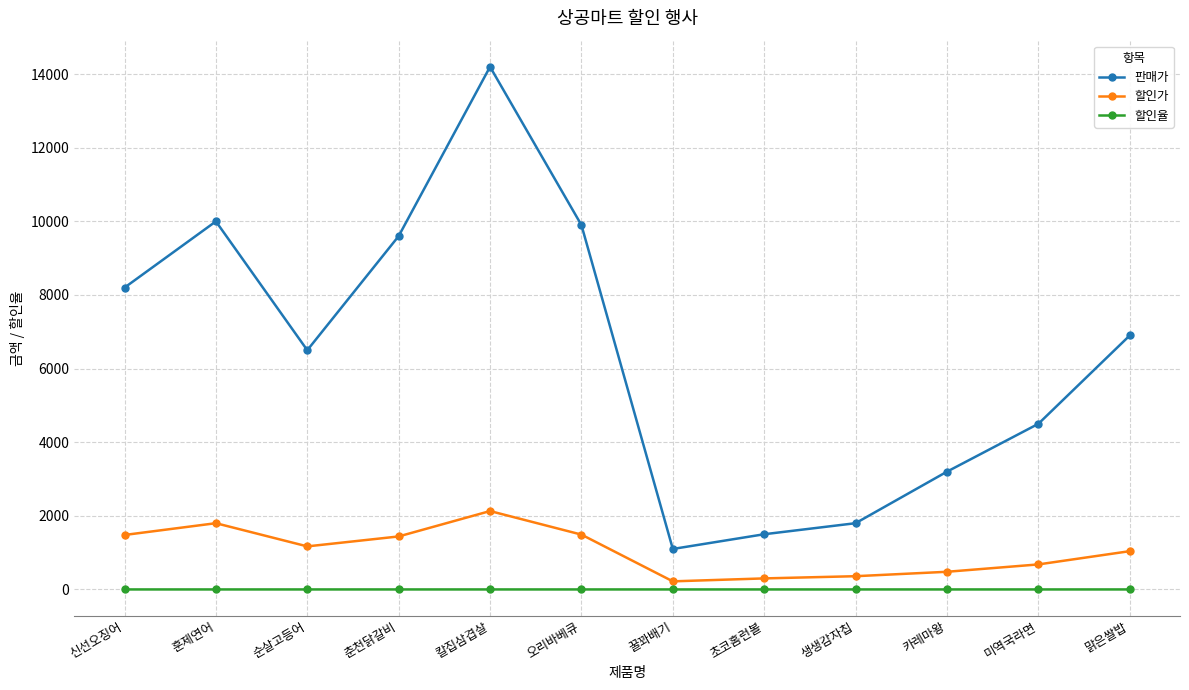

In 판매가, how many points are lower than both neighbors (excluding endpoints)?

2